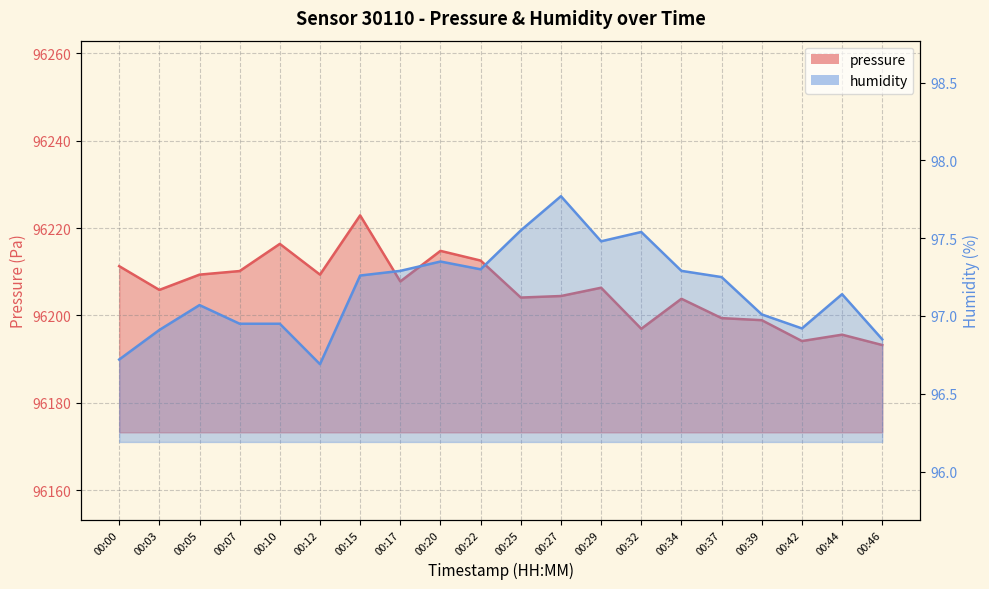

What is the difference between the maximum and minimum values in the humidity series?

1.1